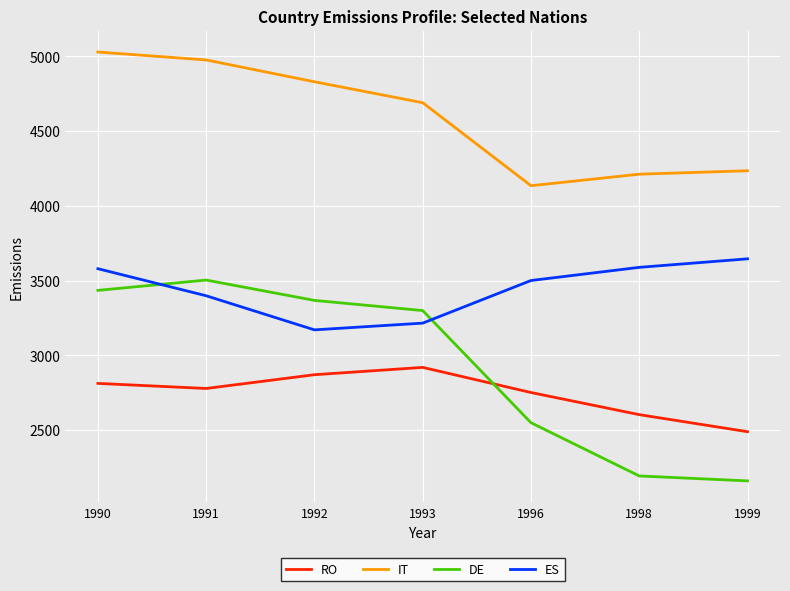

What is the greatest value displayed?

5029